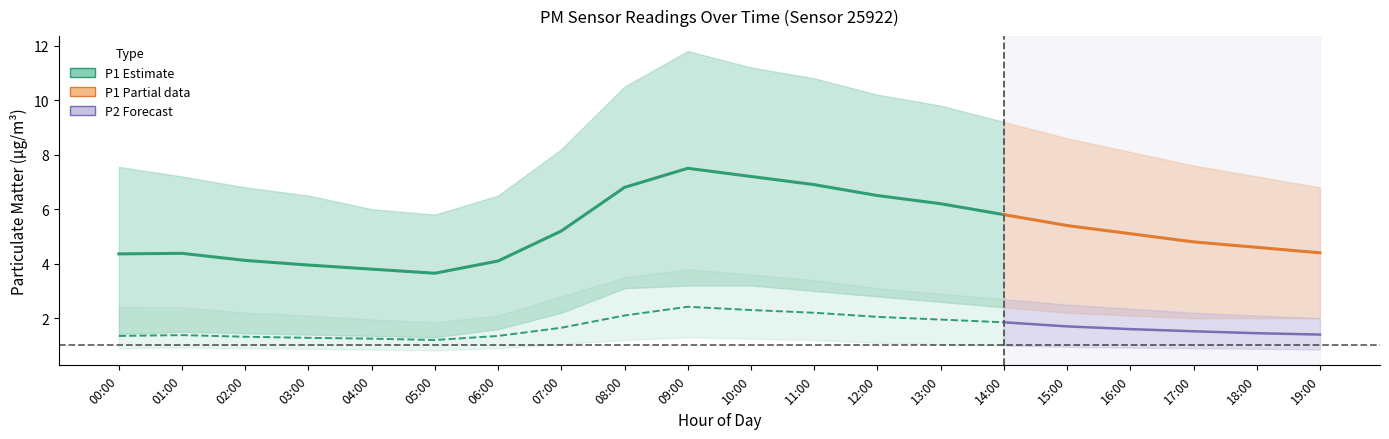

The value of P2 at 14:00 is 1.9. True or false?

True